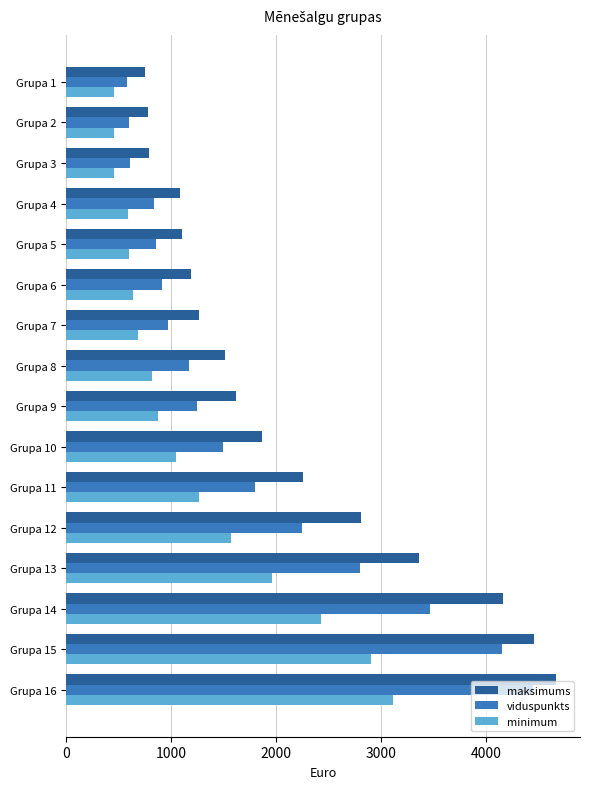

How many data points does each series have?

16